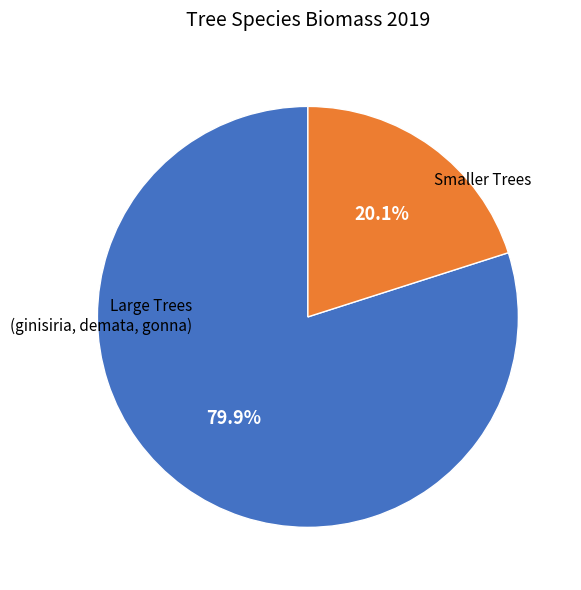

How many slices are in this pie chart?

2